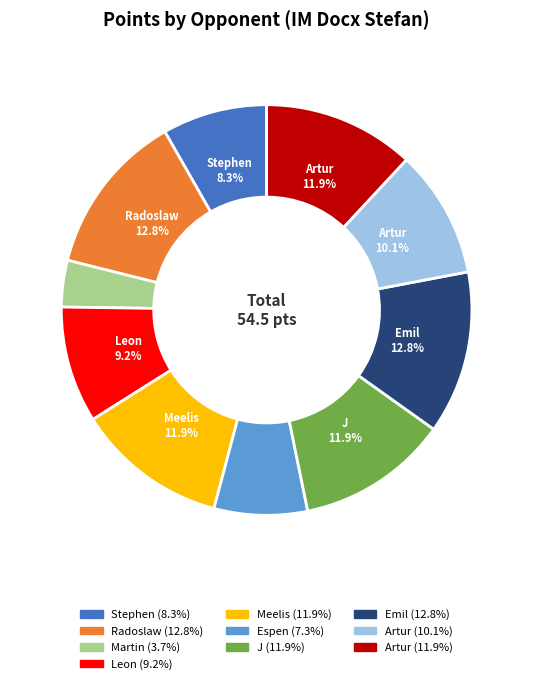

Is there a majority slice in this chart?

No